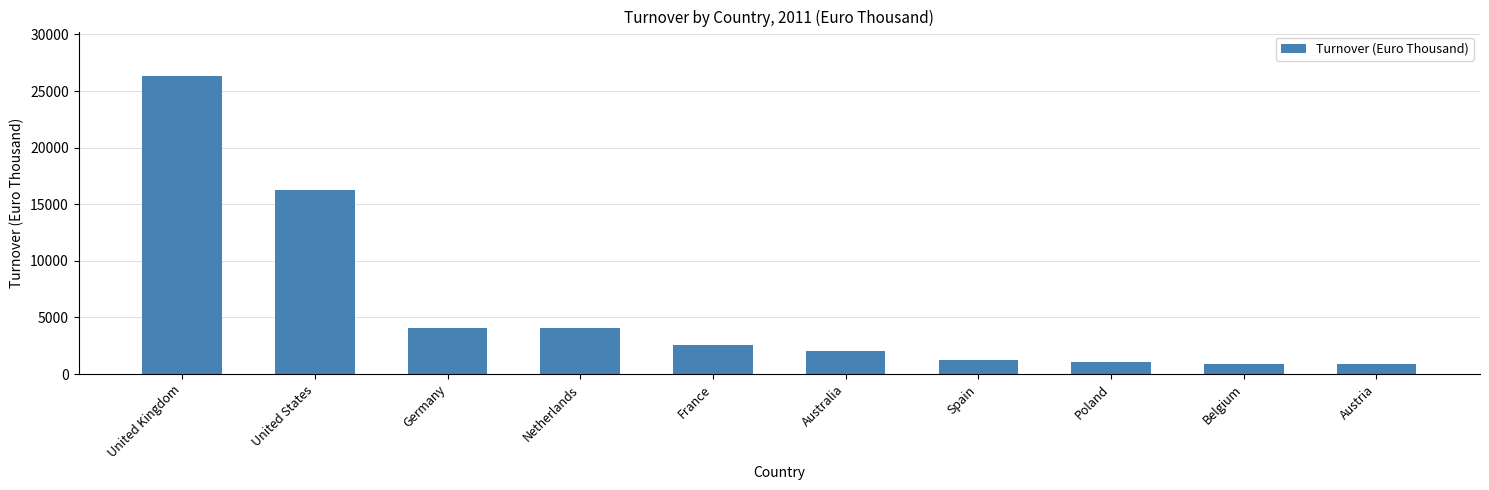

Read the value at United Kingdom.

26310